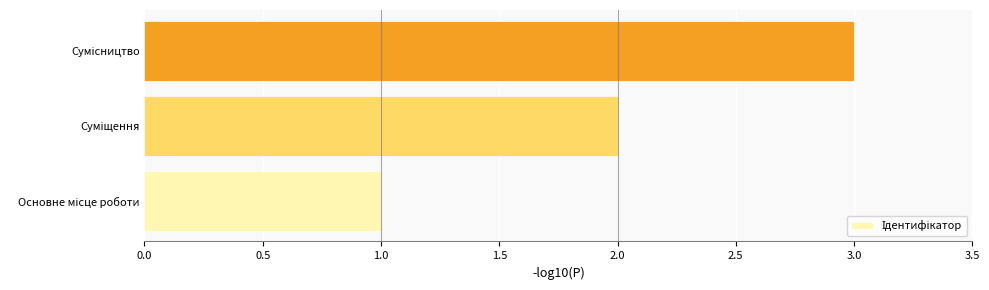

What is the greatest value displayed?

3